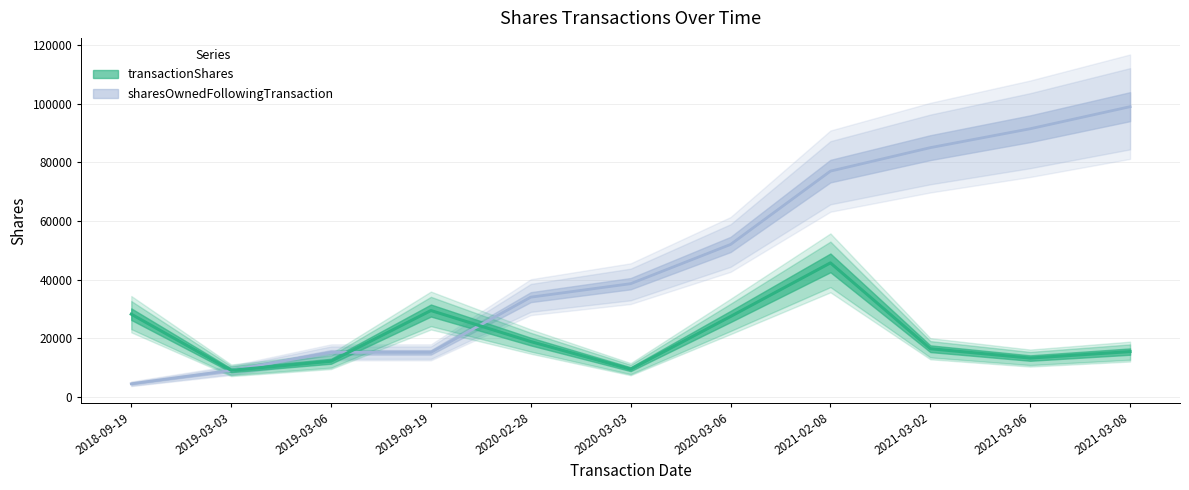

At which label does transactionShares reach its peak?

2021-02-08